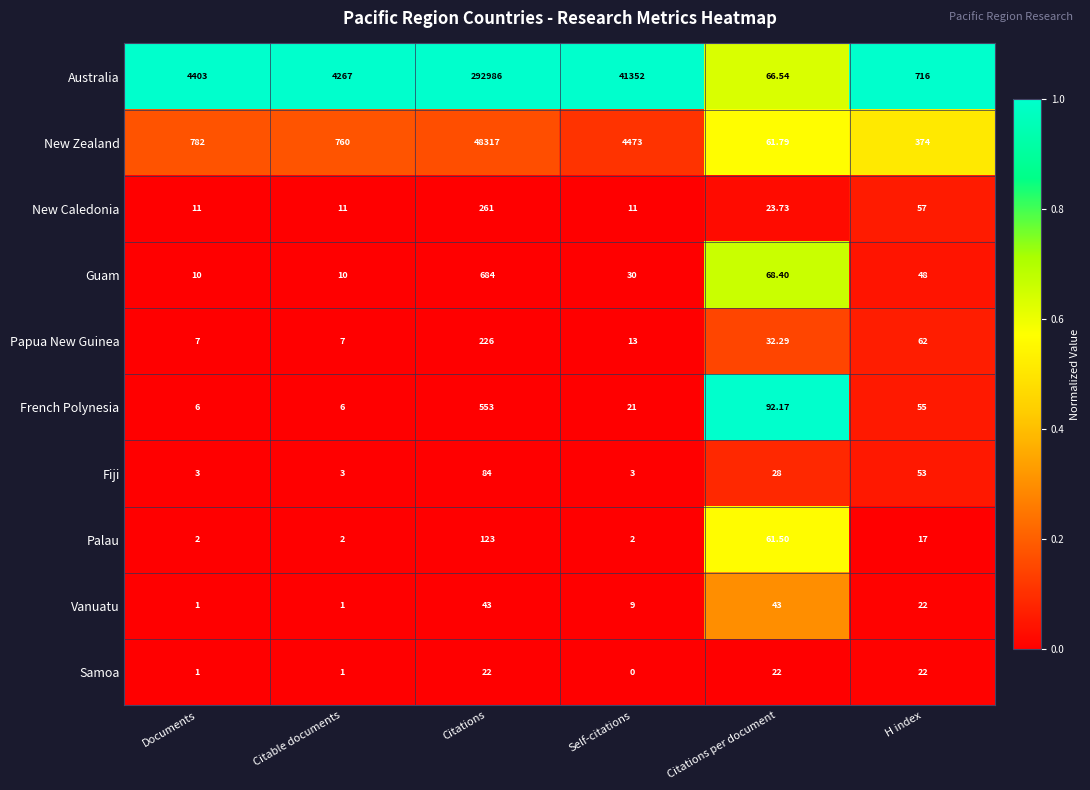

At Citations per document, list the series in order from smallest to largest.

Samoa, New Caledonia, Fiji, Papua New Guinea, Vanuatu, Palau, New Zealand, Australia, Guam, French Polynesia